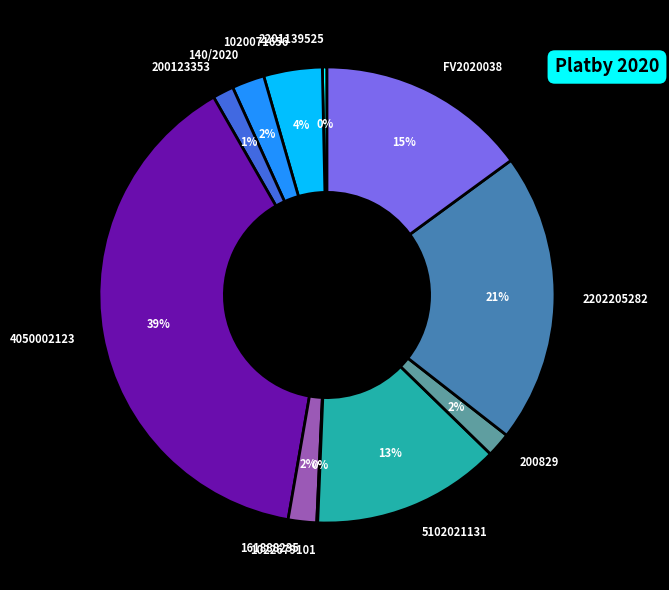

Is the sum of 5102021131 and 2202205282 greater than half?

No